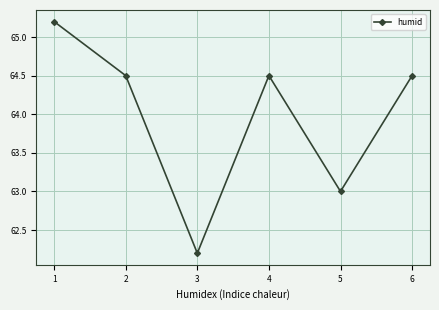

What is the approximate value at 5?

63.0